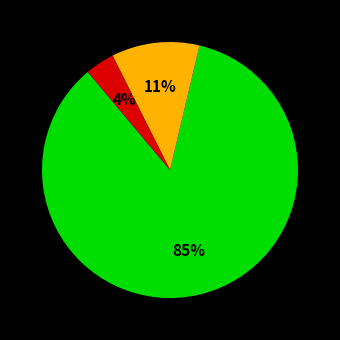

To the nearest percent, what is the average slice percentage?

33%